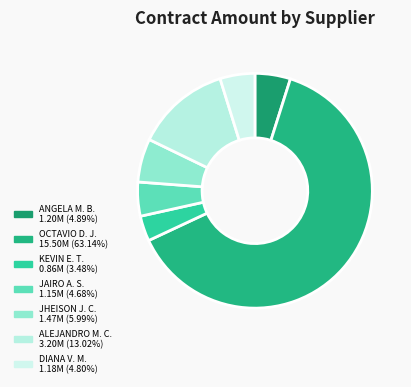

Count the number of slices in the pie.

7